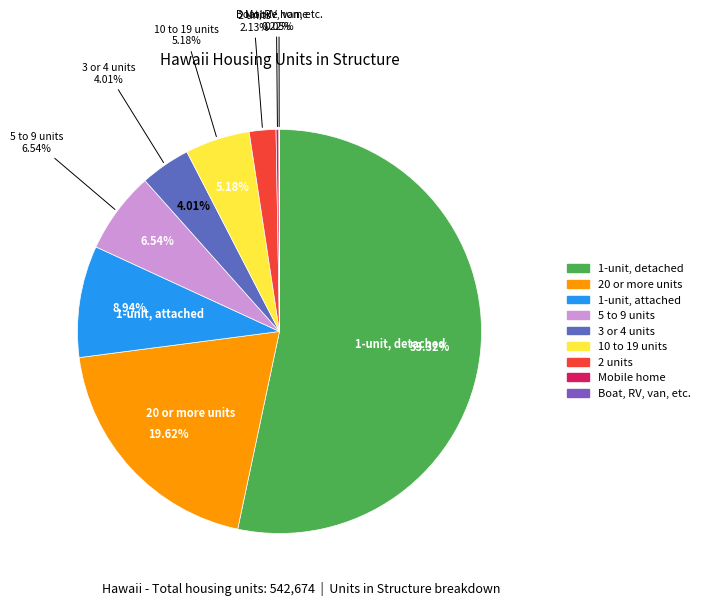

How many segments does this pie chart have?

9